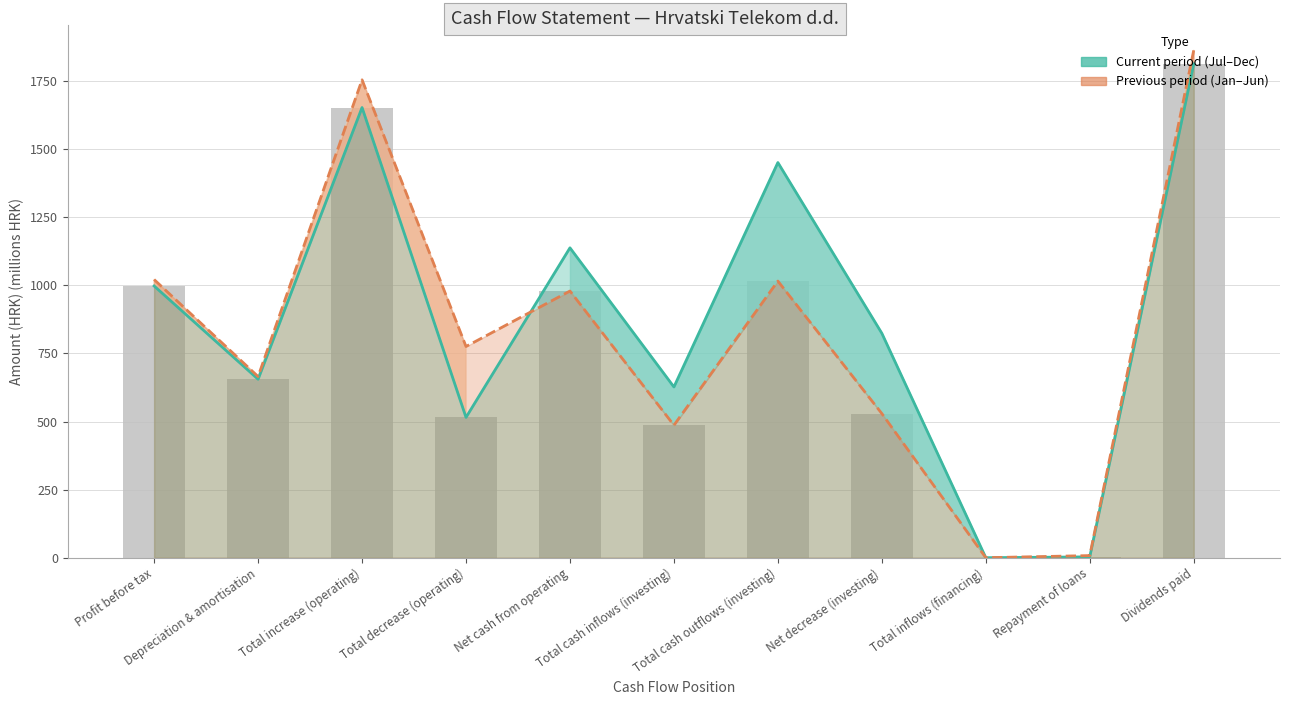

List the labels in order of Previous period value, largest first.

Dividends paid, Total increase (operating), Profit before tax, Total cash outflows (investing), Net cash from operating, Total decrease (operating), Depreciation & amortisation, Net decrease (investing), Total cash inflows (investing), Repayment of loans, Total inflows (financing)